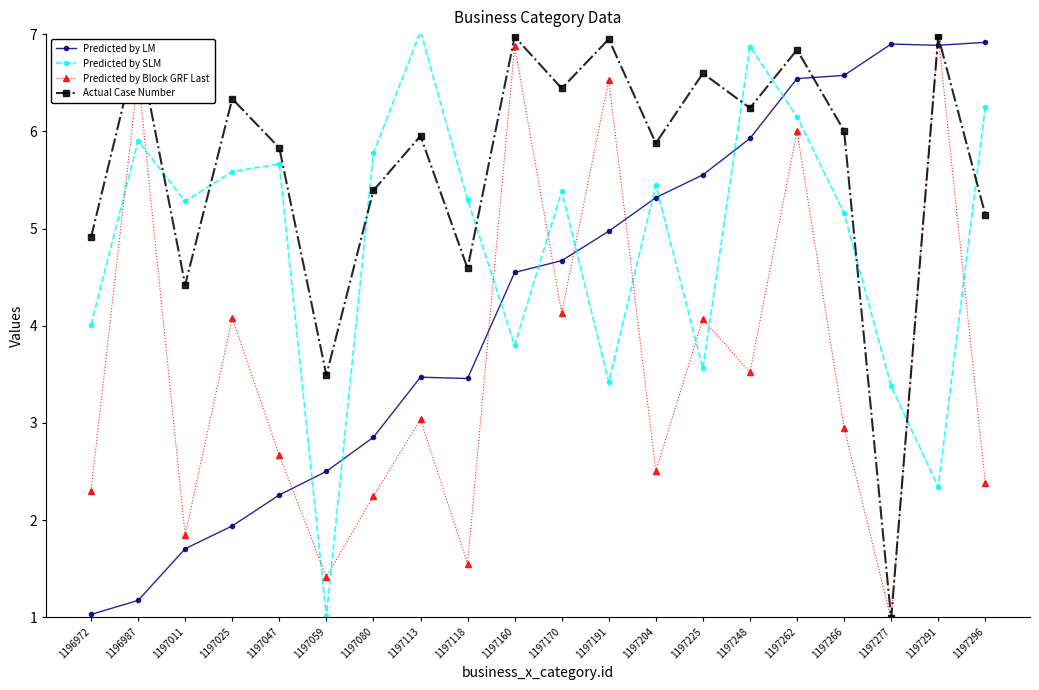

What is the total value across all series at 1197011?

13.3